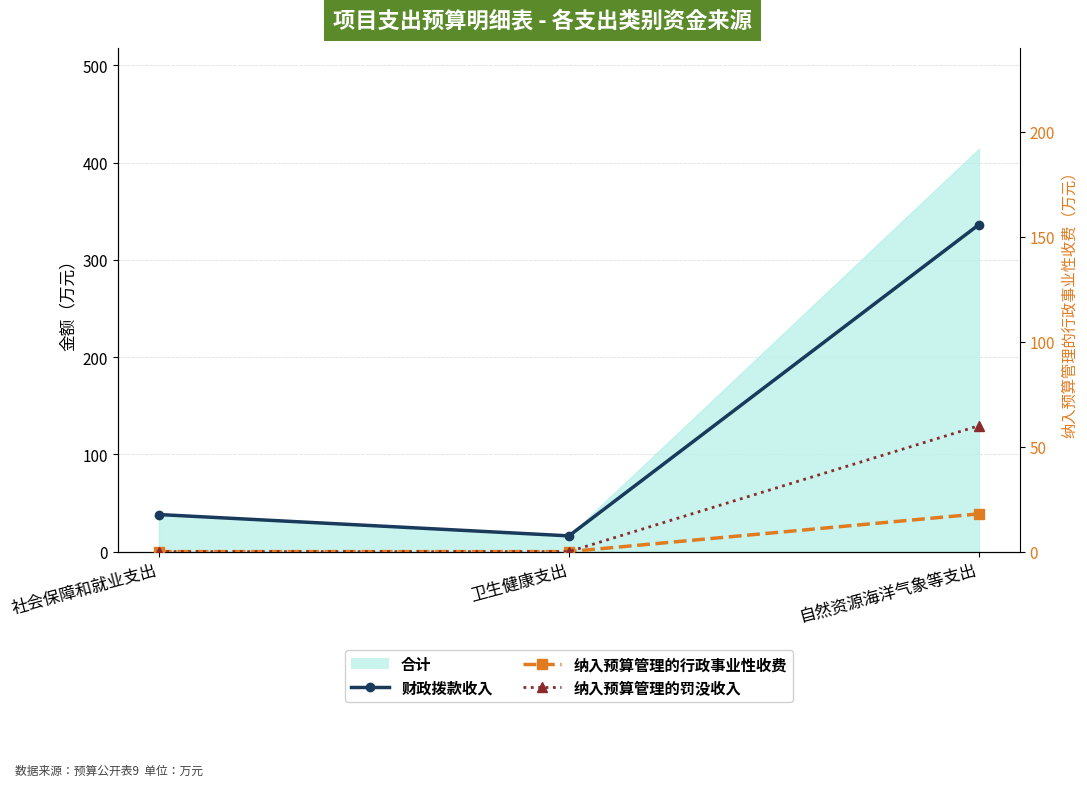

What is the difference between the maximum and minimum values in the 财政拨款收入 series?

320.1